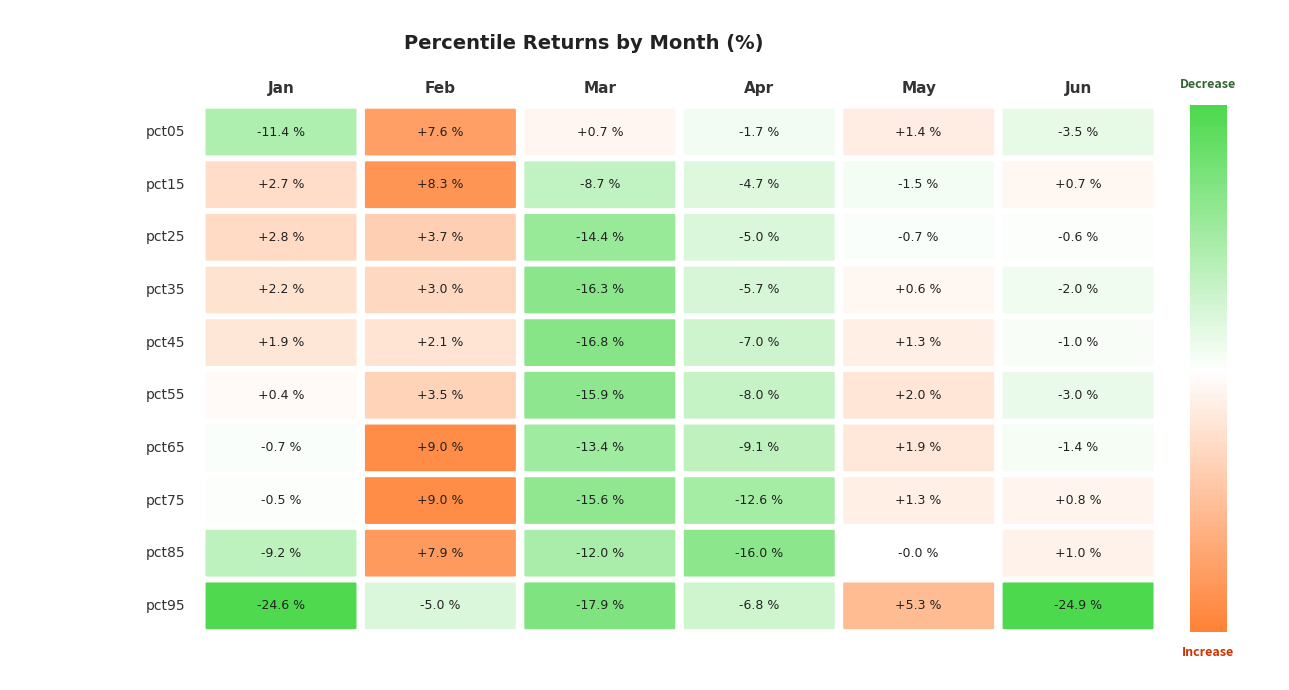

How many positive values does the Mar series have?

1